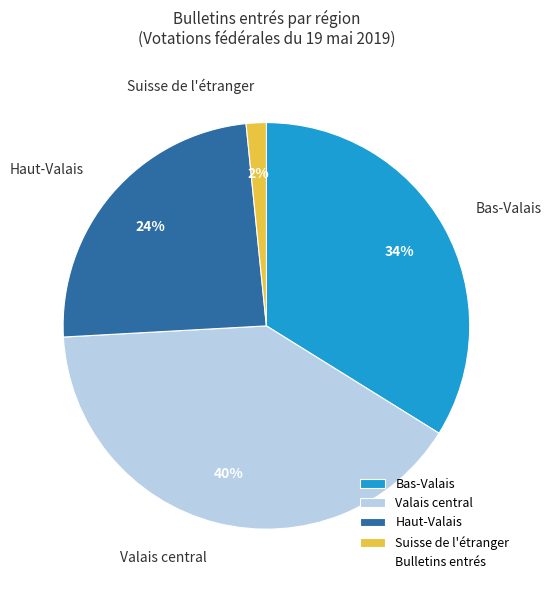

To the nearest percent, what percentage of the pie is Bas-Valais?

34%